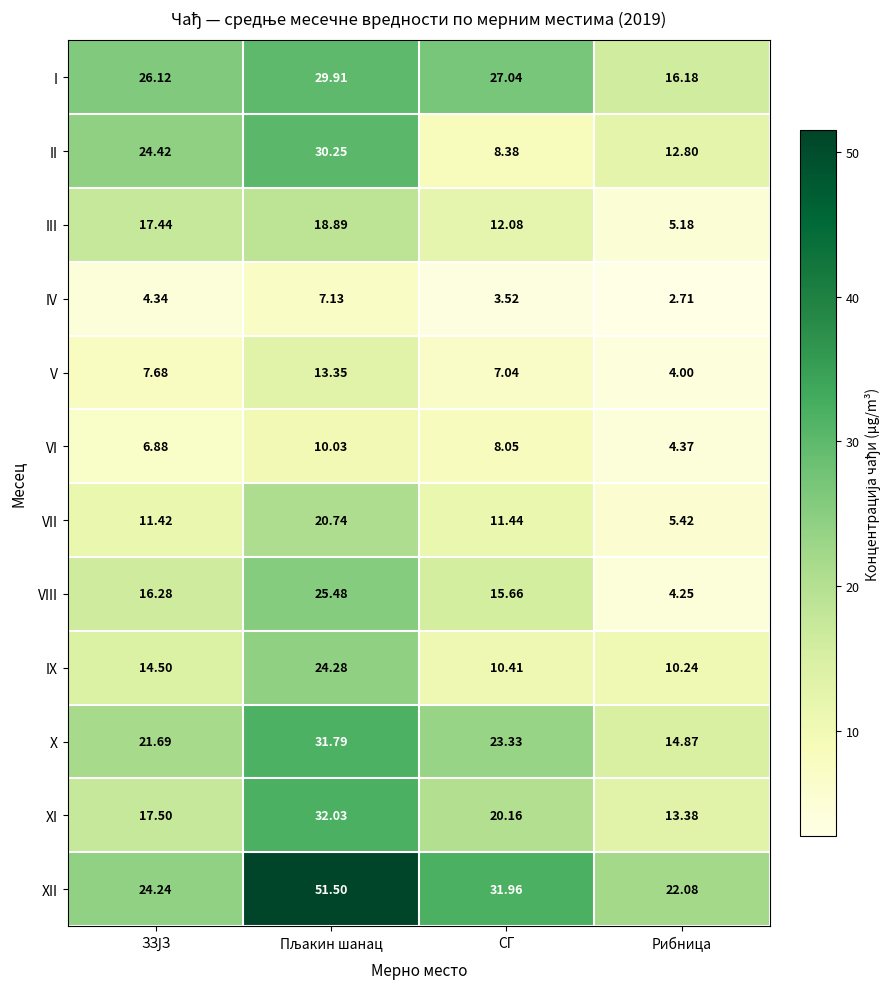

Which label corresponds to the smallest value in the chart?

Рибница